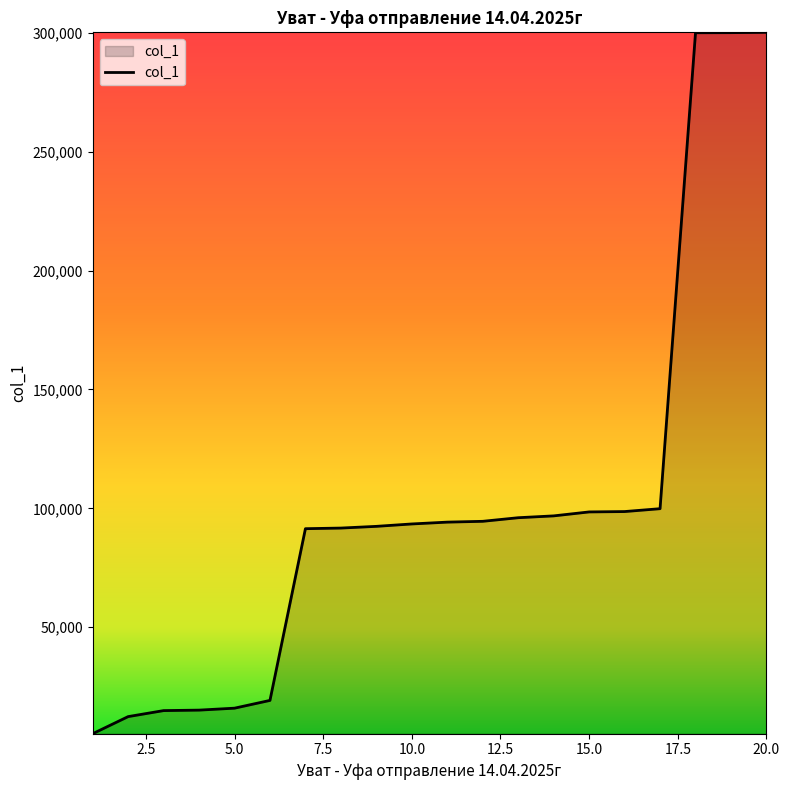

What is the difference between the maximum and minimum values?

295071